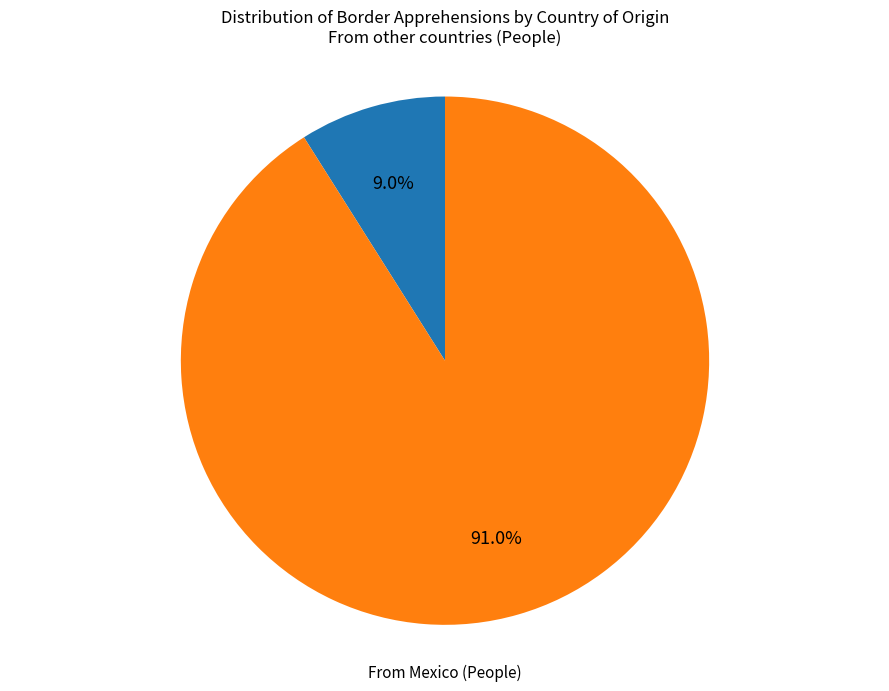

How many segments does this pie chart have?

2